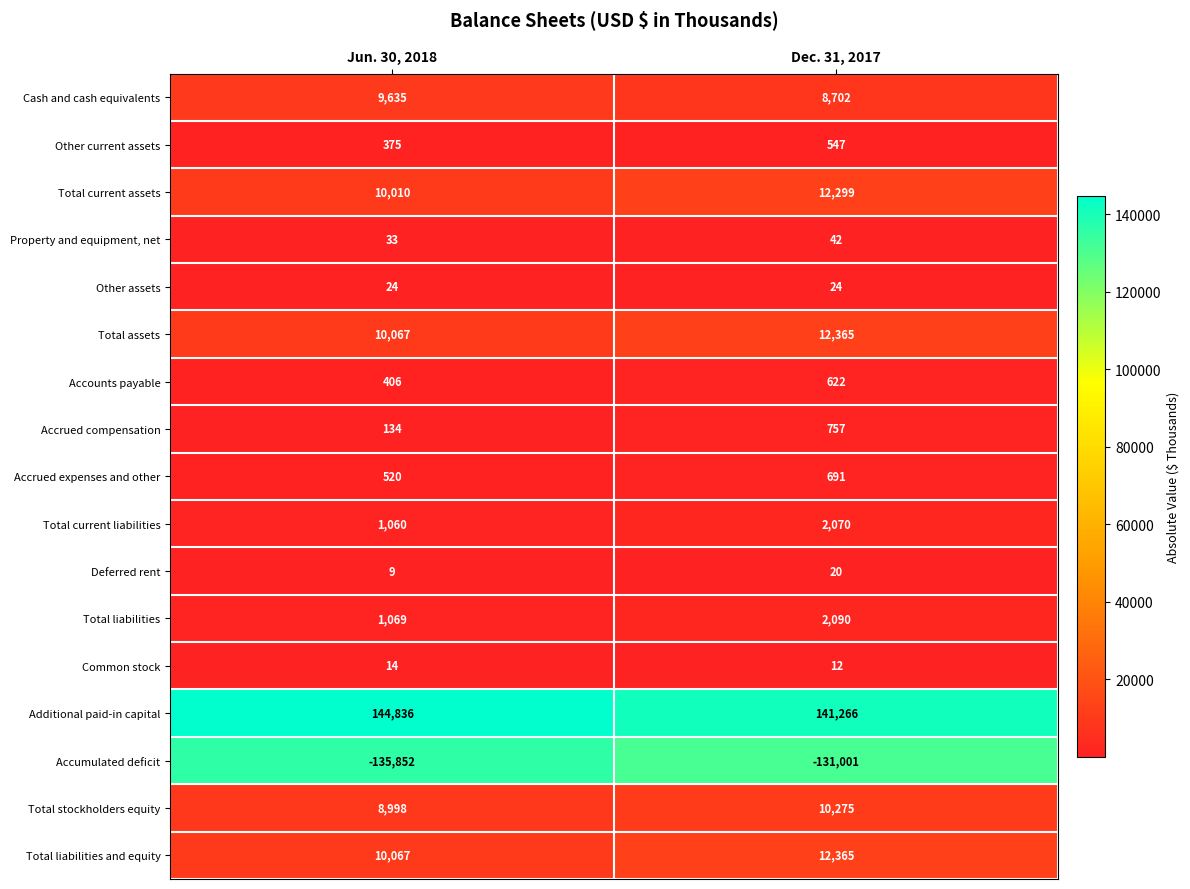

Count the number of data series in this chart.

17